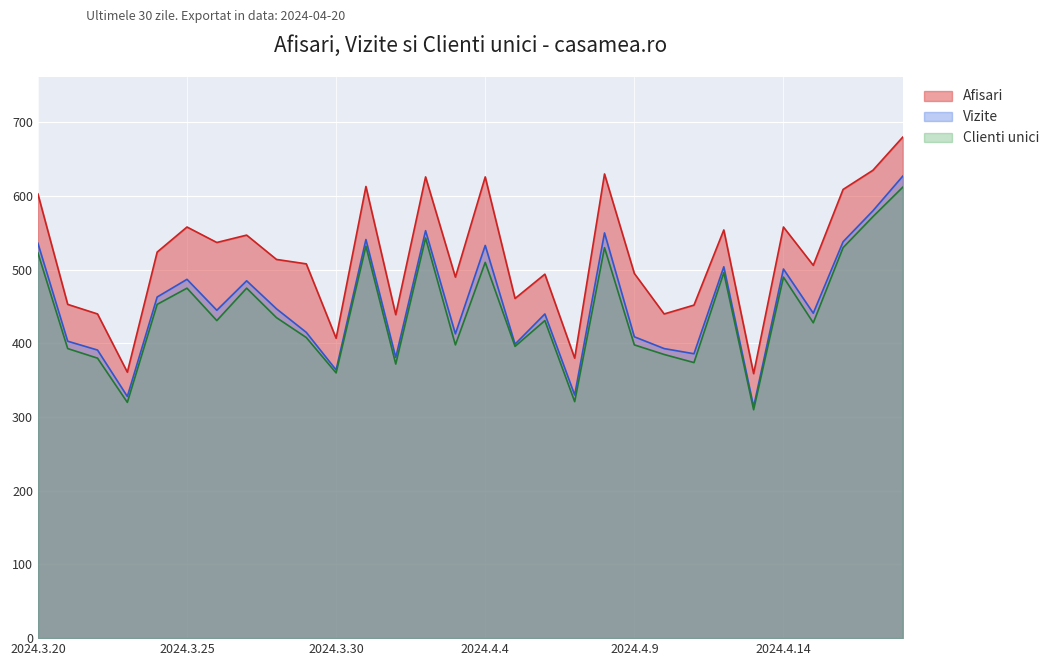

At how many categories does at least one series exceed 654?

1